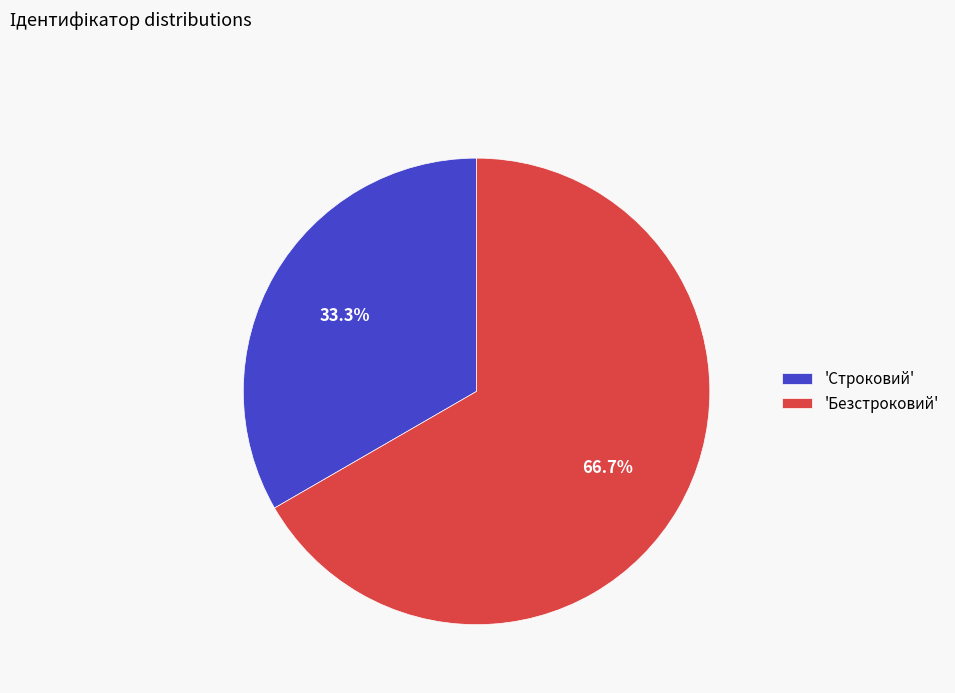

What is the ratio of the value at 'Безстроковий' to the value at 'Строковий'?

2.0